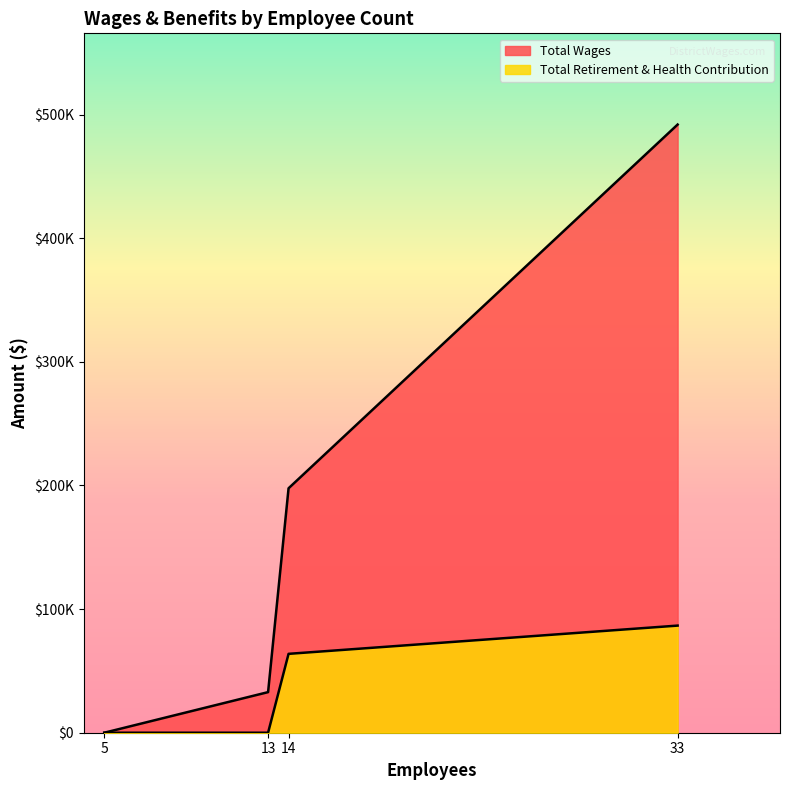

How many lines are shown in the chart?

2